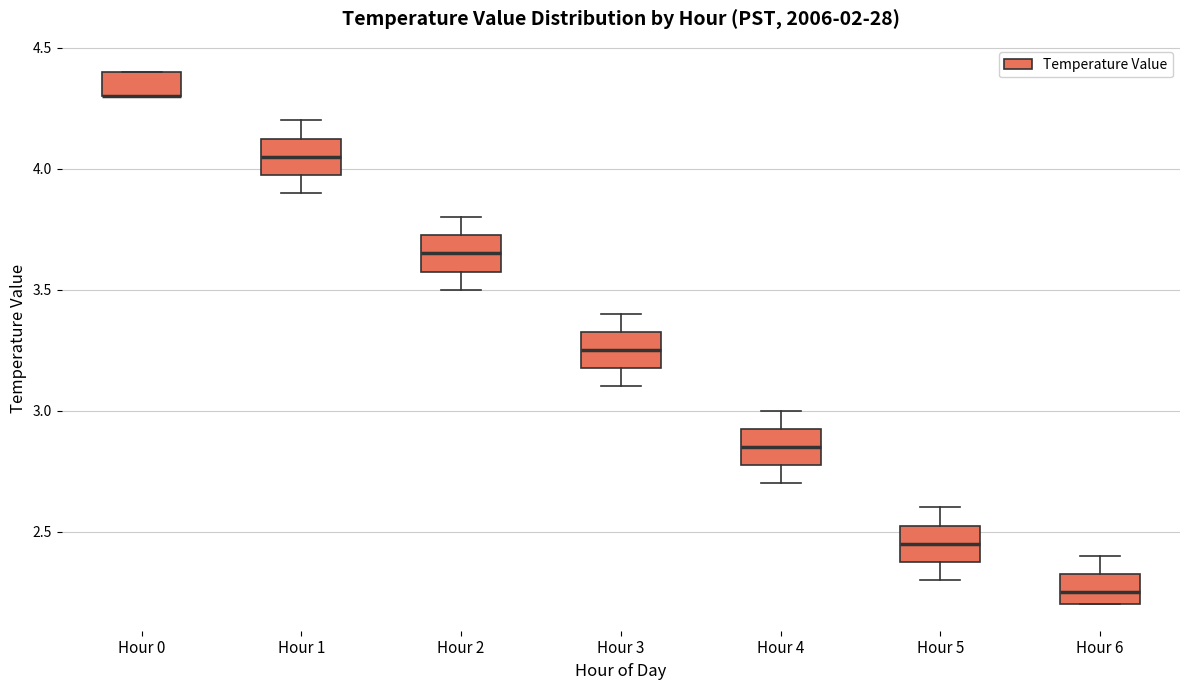

Reading left to right, transcribe this box plot: for each box, give where its median line is, the range the box spans, and where its two whiskers end, as read against the y-axis. The values are not printed on the chart, so give them approximately, as read against the axis.

Hour 0: median 4.30 (drawn on the box's lower edge), box 4.30 to 4.40, whiskers 4.30 to 4.40
Hour 1: median 4.05, box 4.00 to 4.15, whiskers 3.90 to 4.20
Hour 2: median 3.65, box 3.60 to 3.75, whiskers 3.50 to 3.80
Hour 3: median 3.25, box 3.20 to 3.35, whiskers 3.10 to 3.40
Hour 4: median 2.85, box 2.80 to 2.95, whiskers 2.70 to 3.00
Hour 5: median 2.45, box 2.40 to 2.55, whiskers 2.30 to 2.60
Hour 6: median 2.25, box 2.20 to 2.35, whiskers 2.20 to 2.40